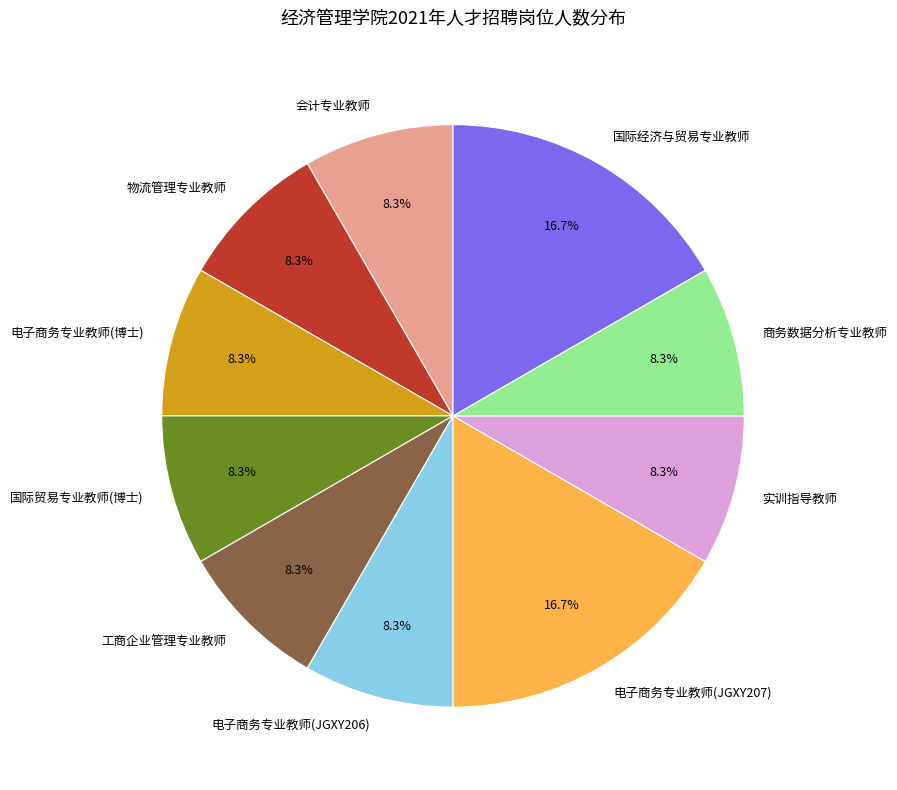

How many segments does this pie chart have?

10